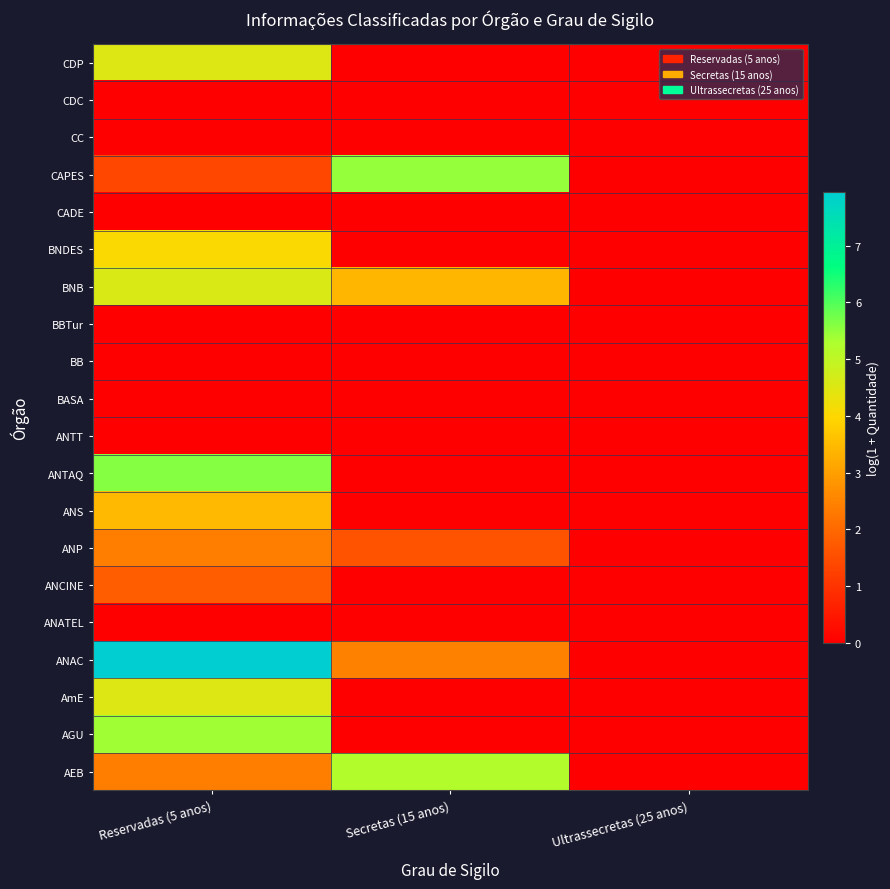

At which category is the sum across all series the highest?

Reservadas (5 anos)